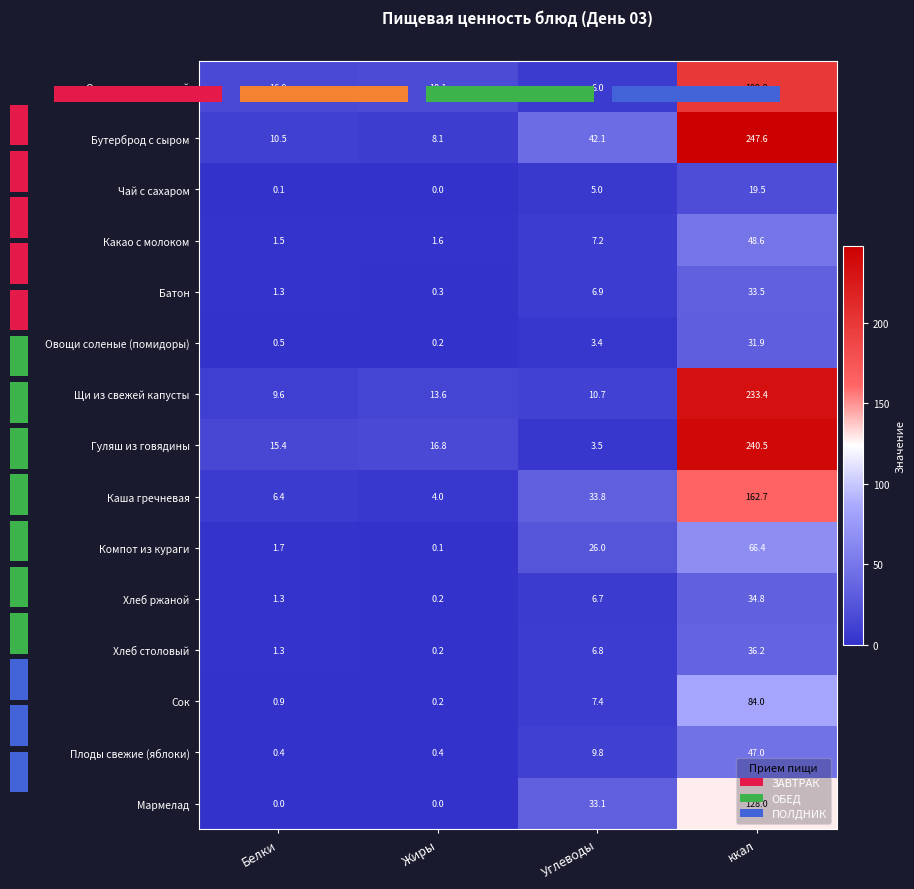

At which label is Гуляш из говядины closest to 122?

Жиры